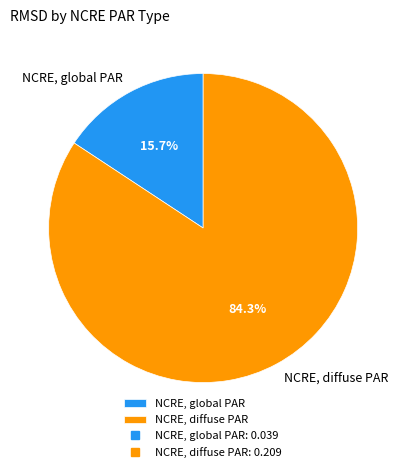

What is the total percentage of NCRE, global PAR and NCRE, diffuse PAR?

100.0%